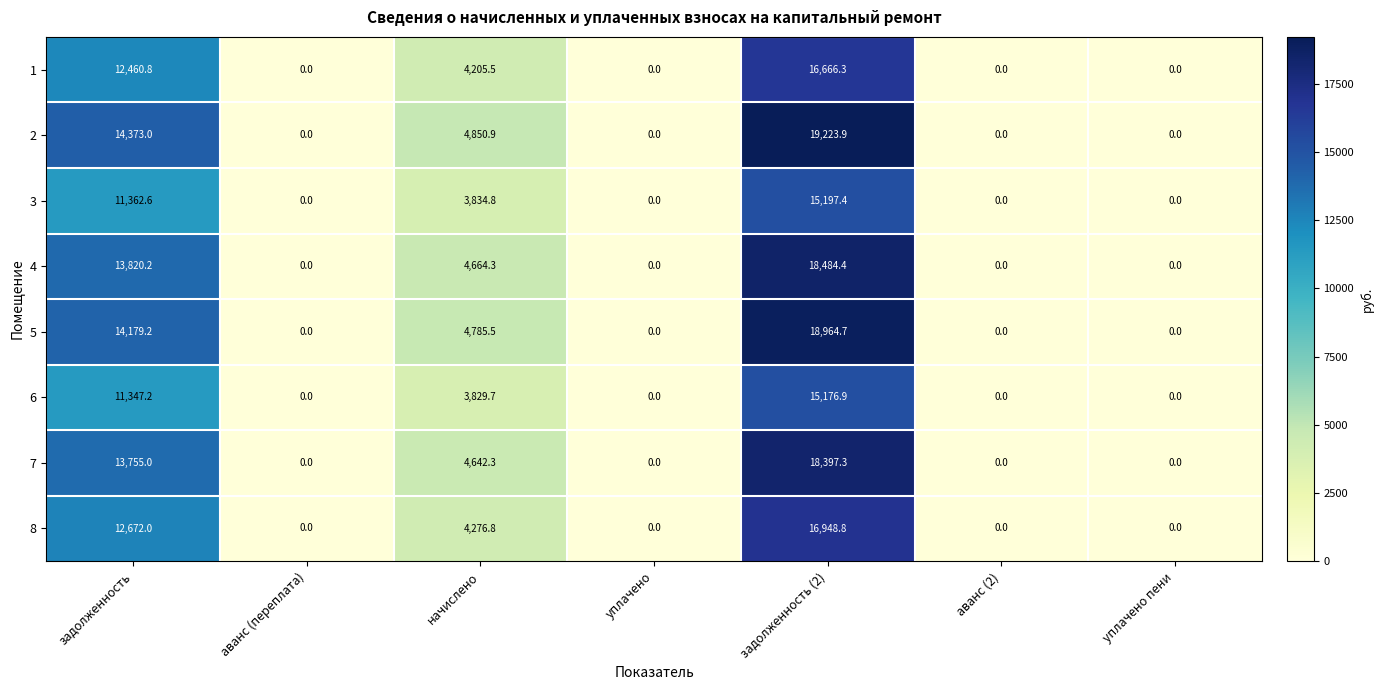

What value does the 8 series have at начислено?

4276.8